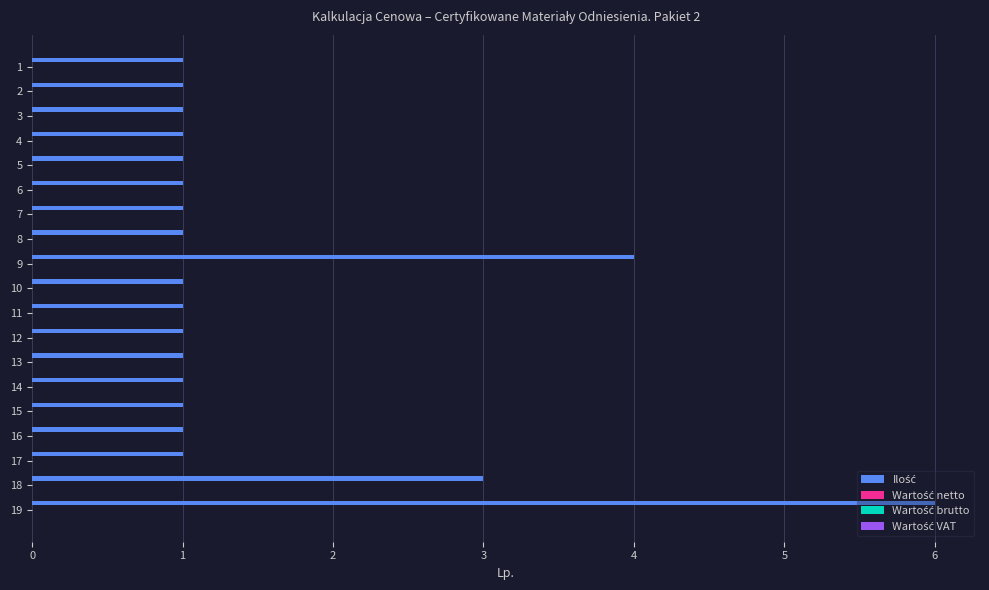

What is the difference between the maximum and minimum values?

5